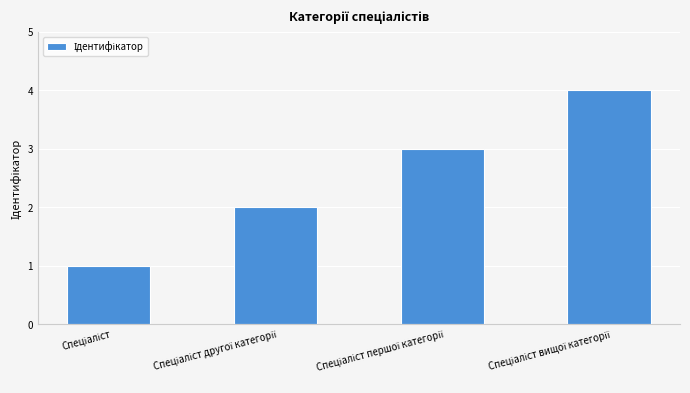

What is the sum of all values?

10